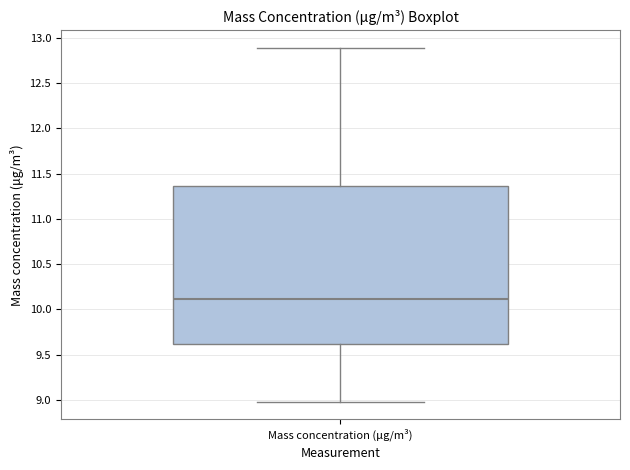

Read this box plot against the y-axis: the position of the median line, the range covered by the box, and the ends of both whiskers. The values are not printed on the chart, so give them approximately, as read against the axis.

median 10.10, box 9.60 to 11.35, whiskers 9.00 to 12.90